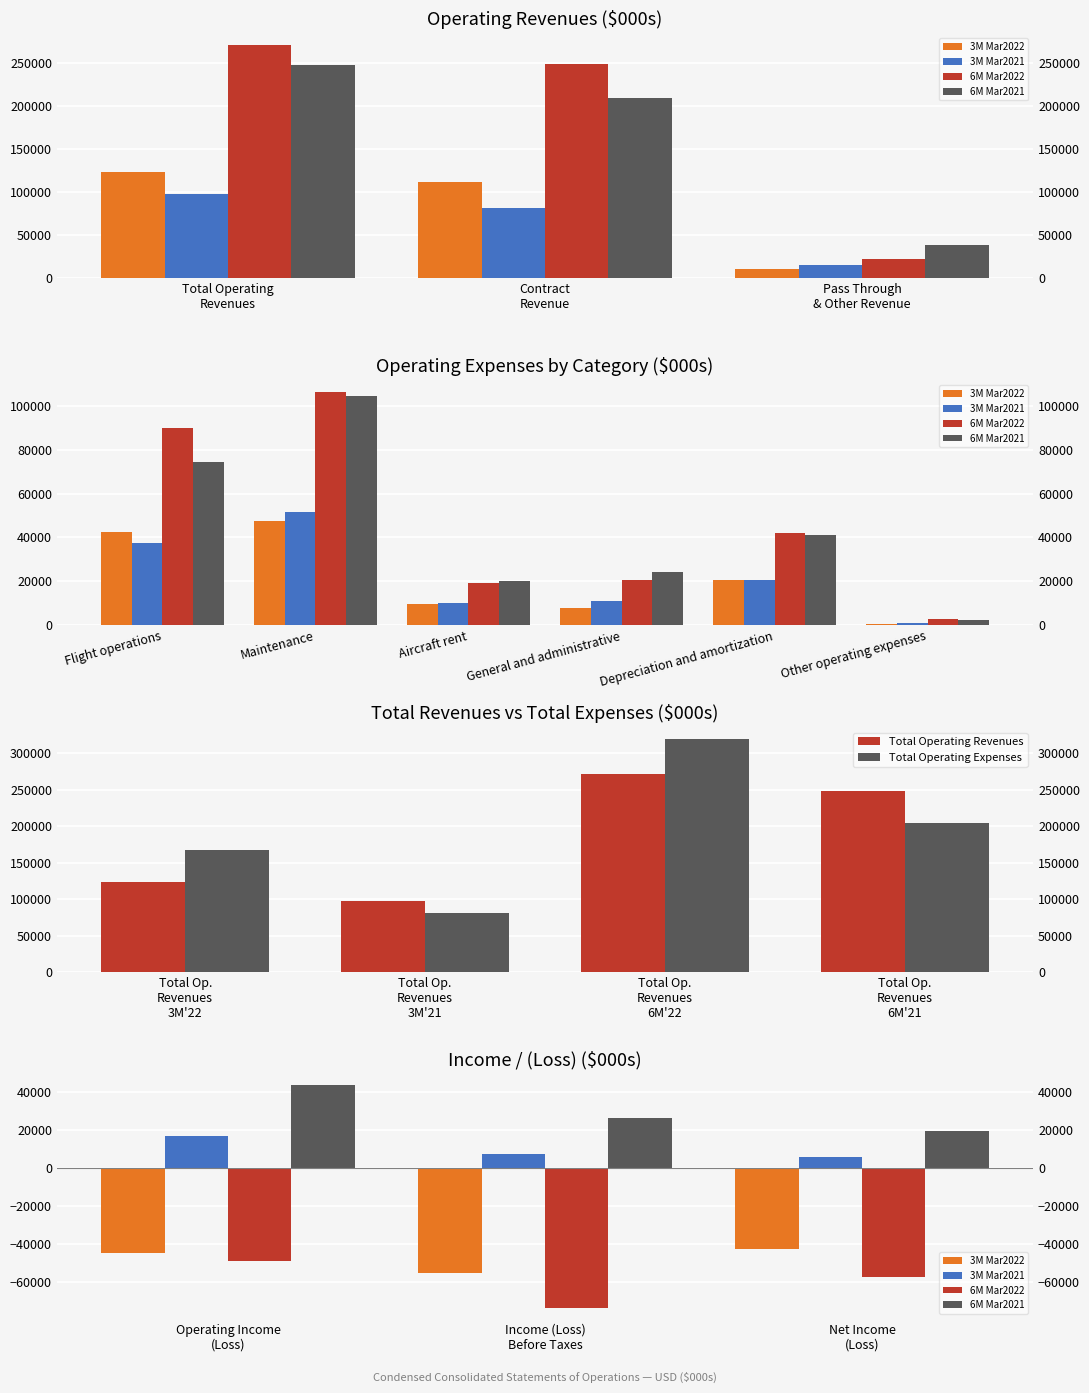

Where does the 3M Mar2022 series first go above 20747?

Flight operations